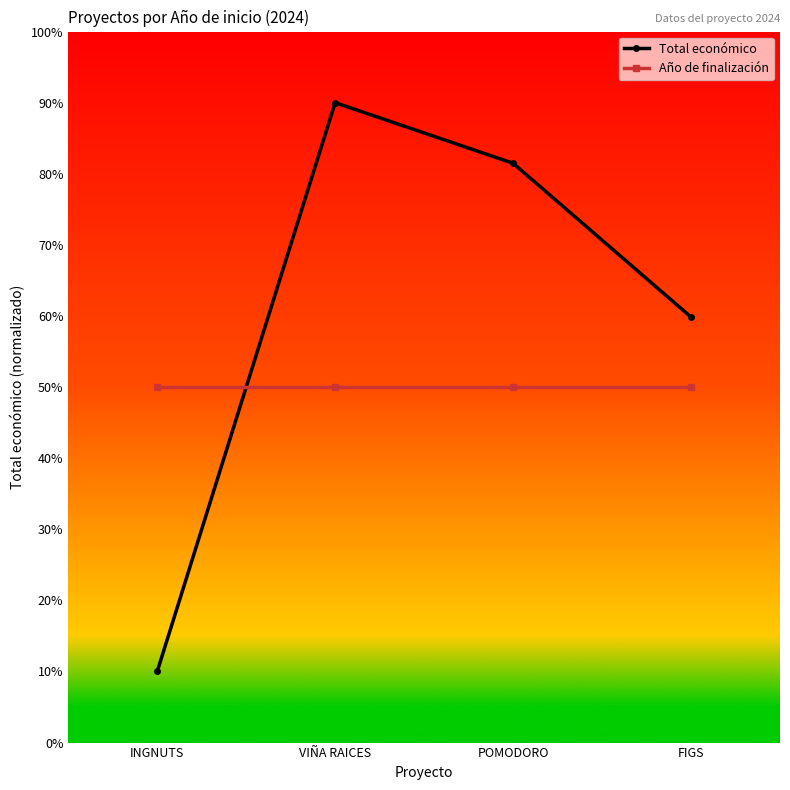

What is the spread (max minus min) of values at FIGS?

9.8